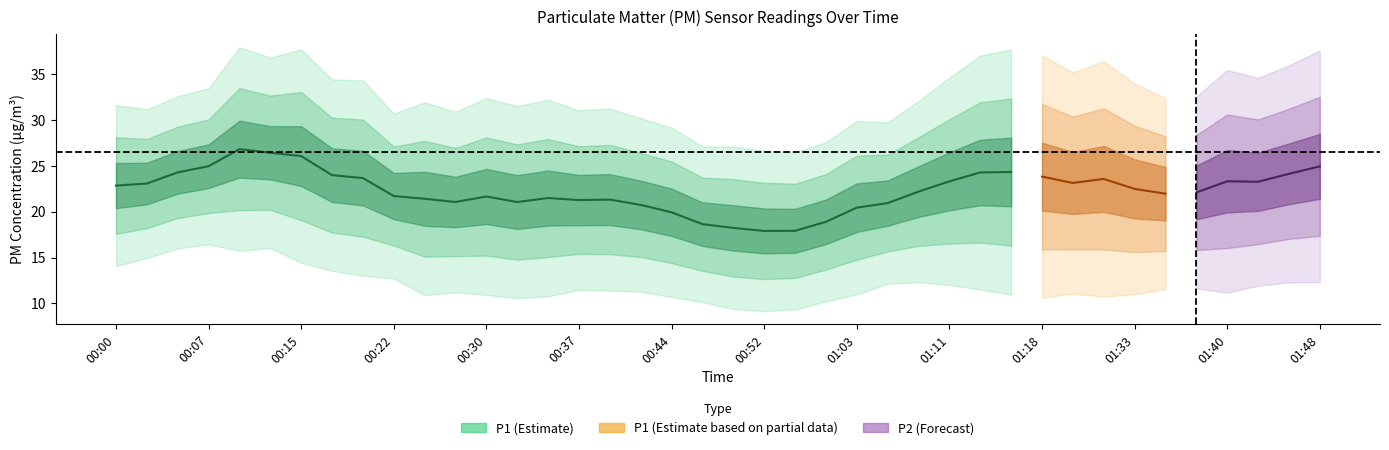

True or false: P2 and P1 intersect in this chart.

False